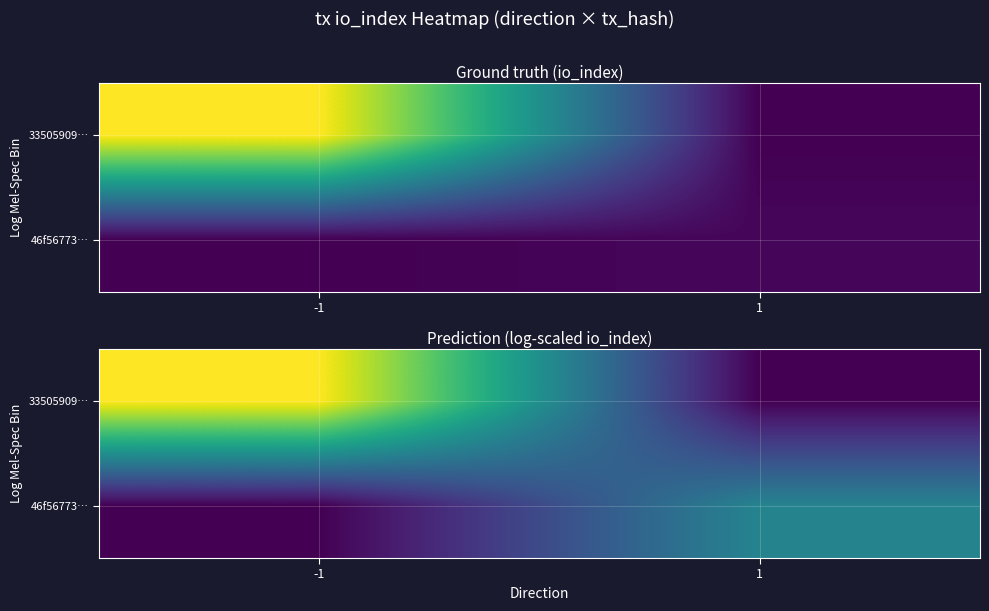

Rank the categories by 33505909… value from lowest to highest.

1, -1